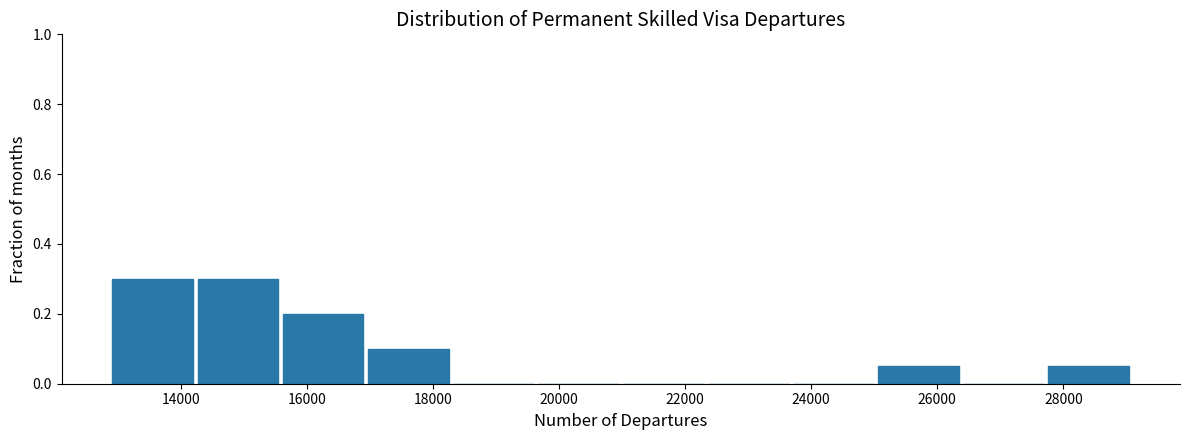

Reading left to right, transcribe this chart: for each bar, give the range it covers on the x-axis and its height. Neither the bar edges nor the heights are printed on the chart, so give them approximately, as read against the axes.

13000 to 14200: 0.30
14200 to 15600: 0.30
15600 to 17000: 0.20
17000 to 18400: 0.10
18400 to 19600: 0
19600 to 21000: 0
21000 to 22400: 0
22400 to 23800: 0
23800 to 25000: 0
25000 to 26400: 0.06
26400 to 27800: 0
27800 to 29200: 0.06